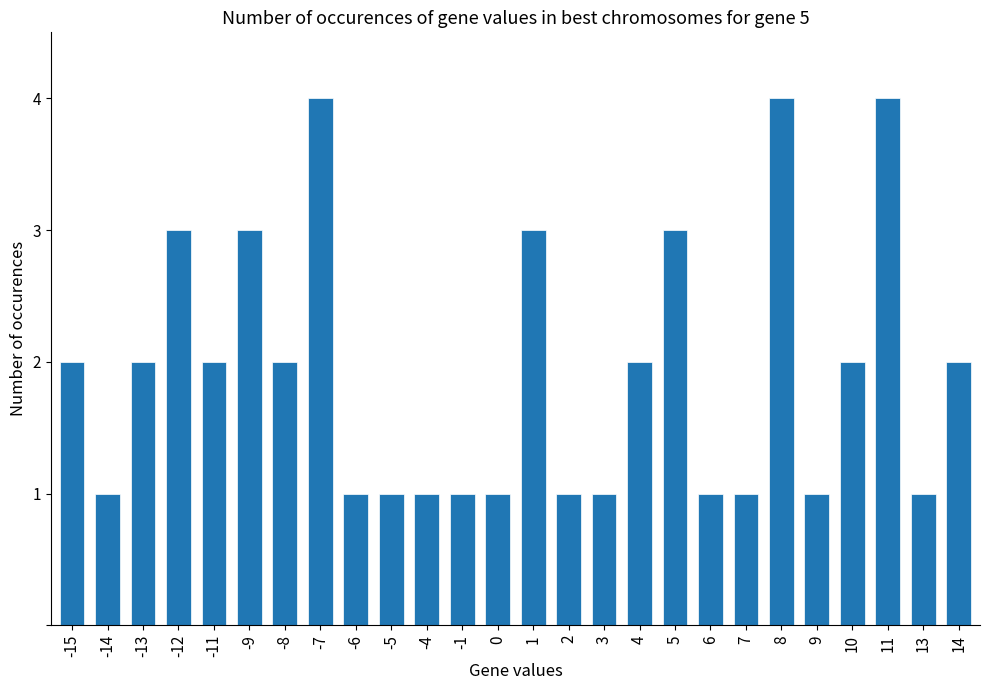

What is the maximum value shown in the chart?

4